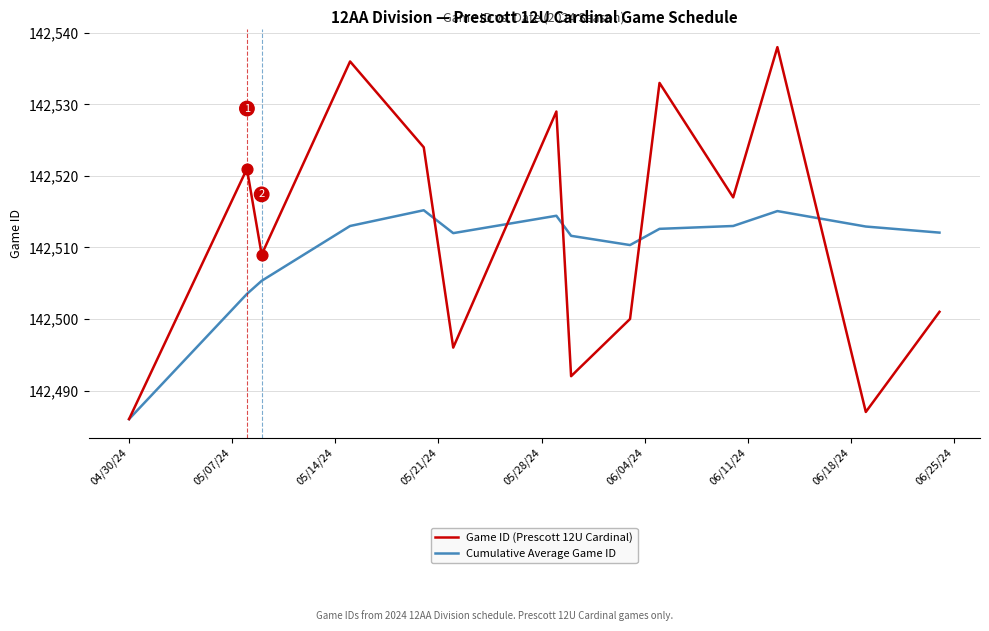

Which series has the largest range (max minus min)?

Game ID (Prescott 12U Cardinal)